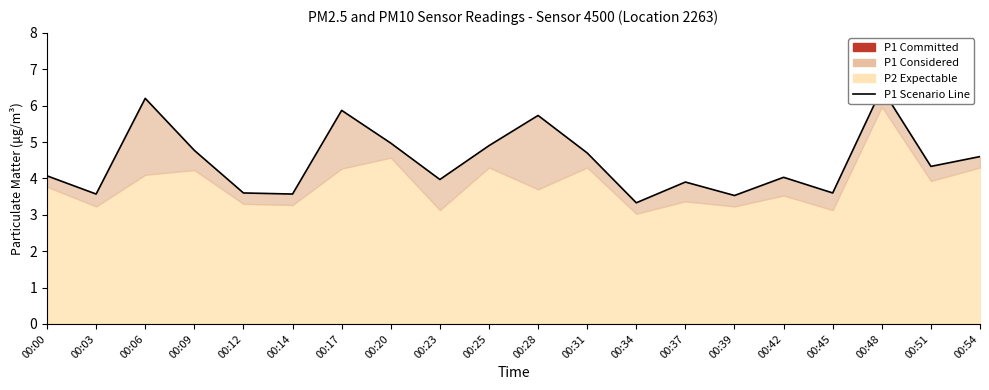

Reading right to left, list all the values displayed in this chart.

00:54=4.6	00:51=4.3	00:48=6.5	00:45=3.6	00:42=4.0	00:39=3.5	00:37=3.9	00:34=3.3	00:31=4.7	00:28=5.7	00:25=4.9	00:23=4.0	00:20=5.0	00:17=5.9	00:14=3.6	00:12=3.6	00:09=4.8	00:06=6.2	00:03=3.6	00:00=4.1